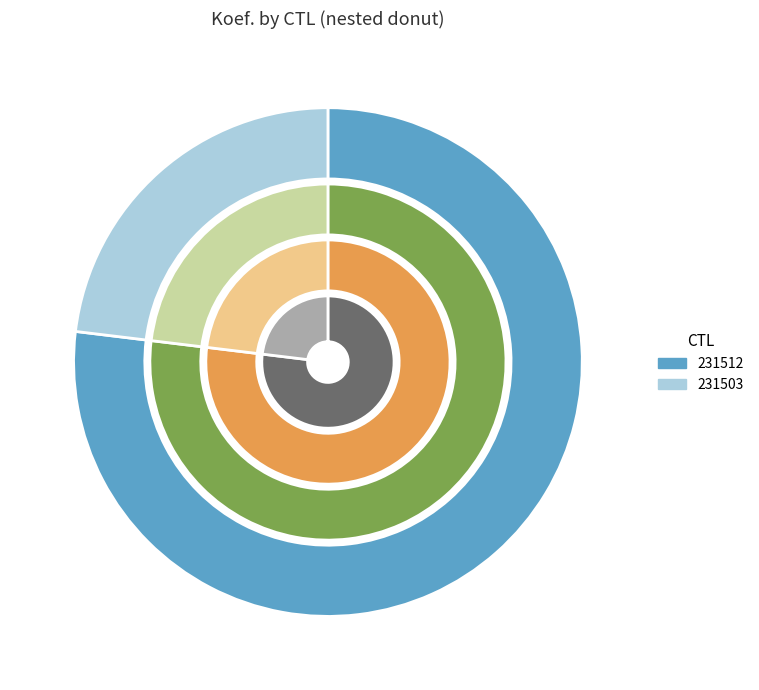

Does 231503 account for over 50% of the chart?

No